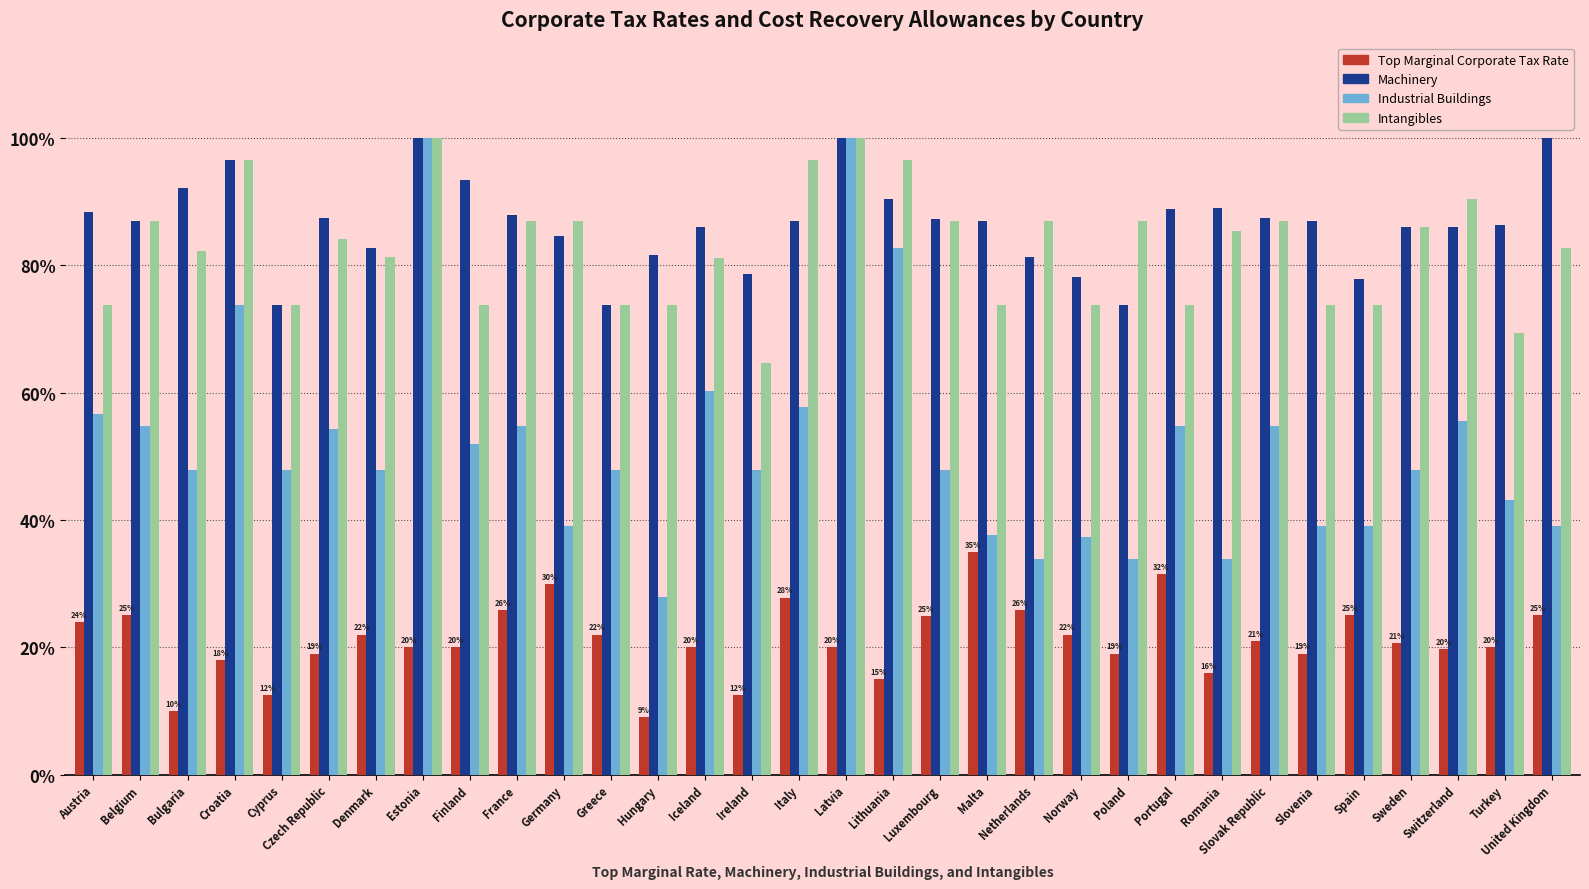

Are the bars grouped side by side (vs. stacked)?

Yes